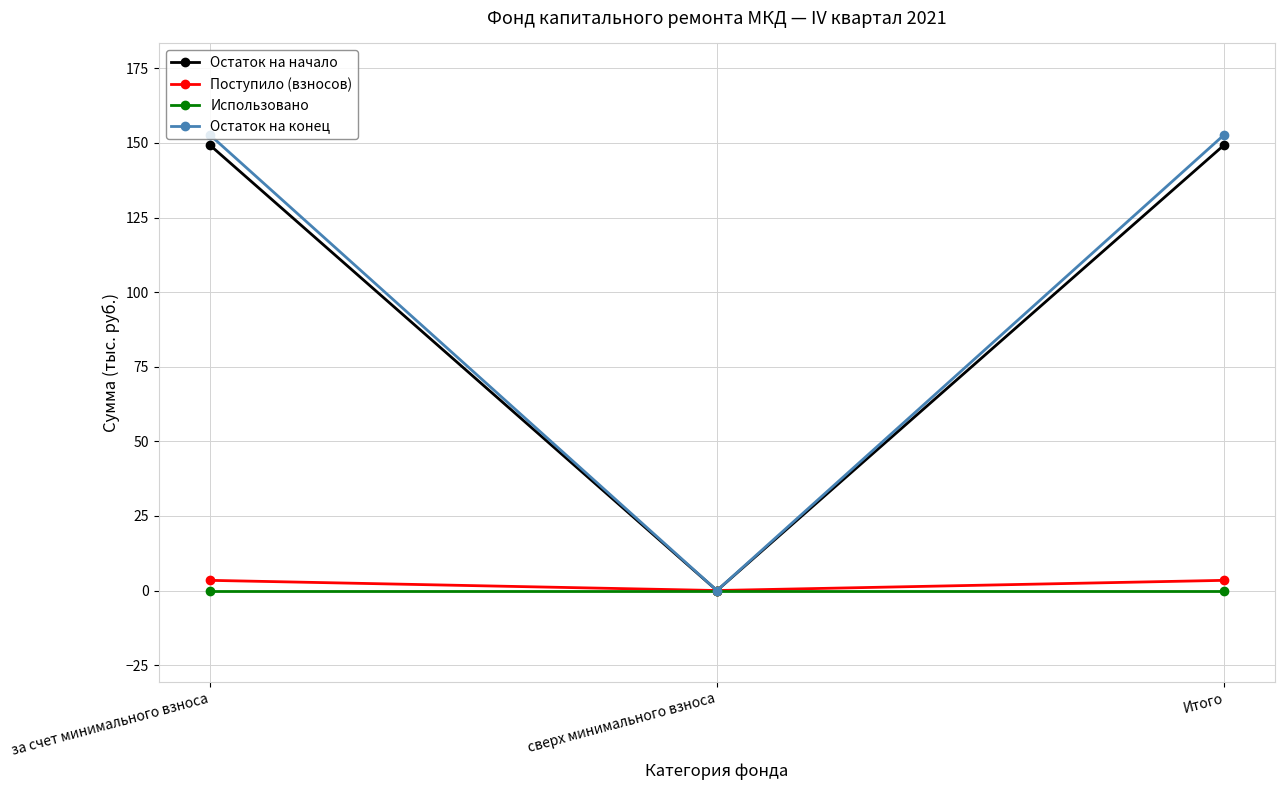

What is the greatest value displayed?

152.8